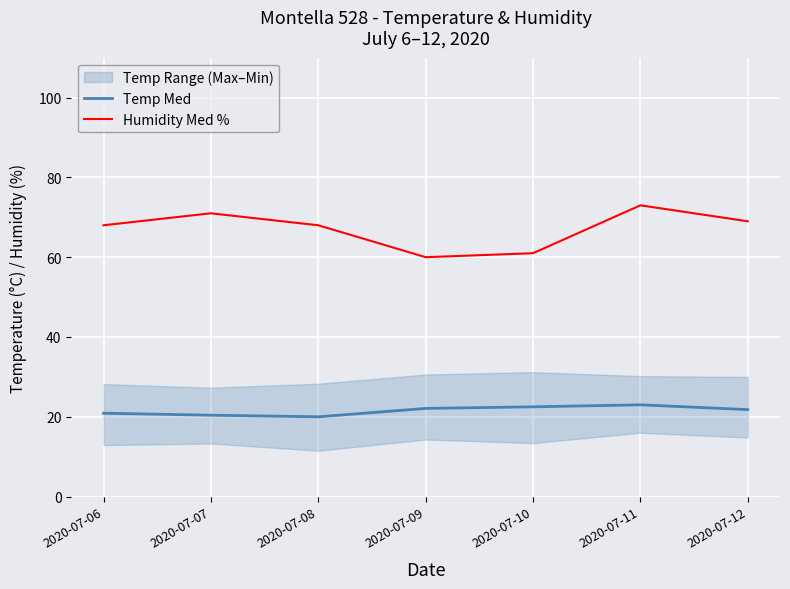

Which category has the lowest value across all series?

2020-07-08